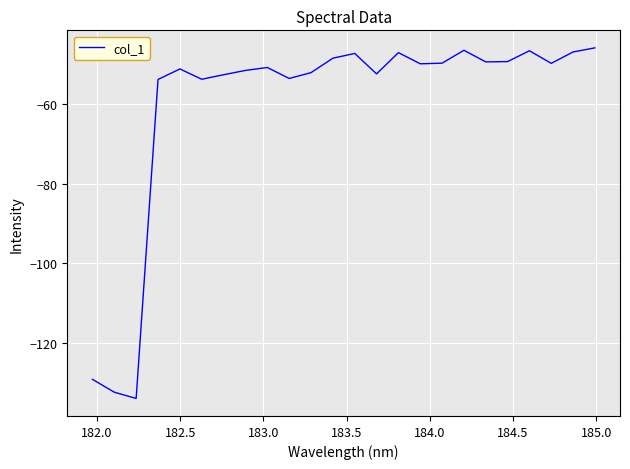

True or false: the data has more than 2 interior local peaks.

True